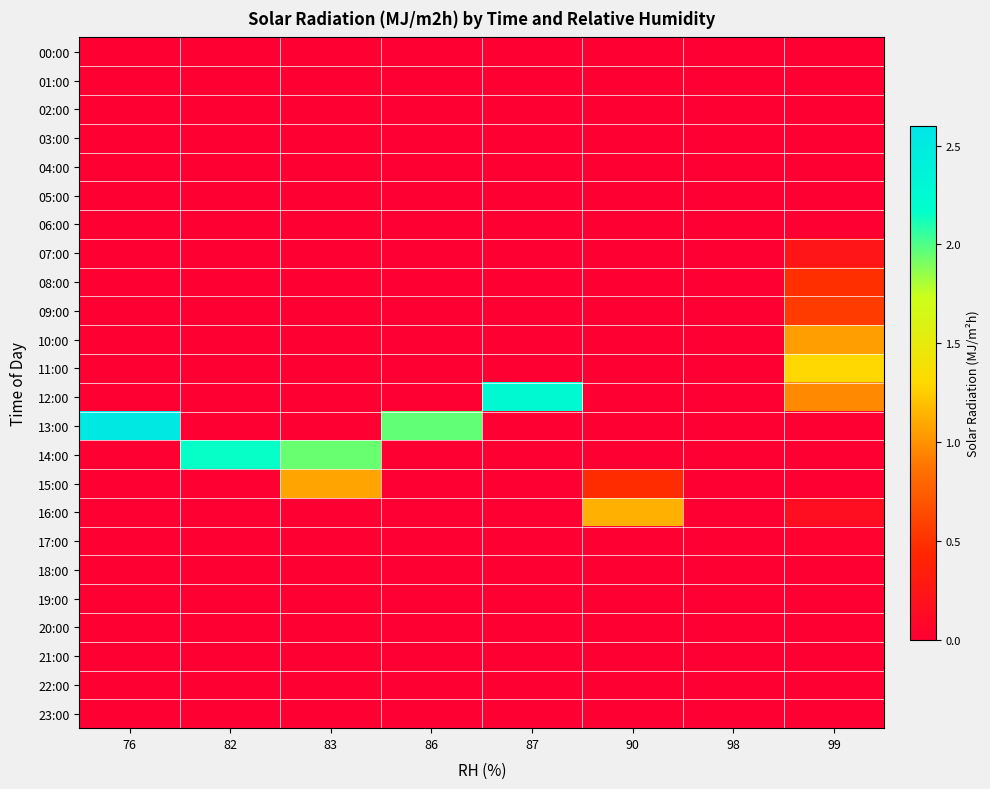

Which series has the largest total across all categories?

13:00